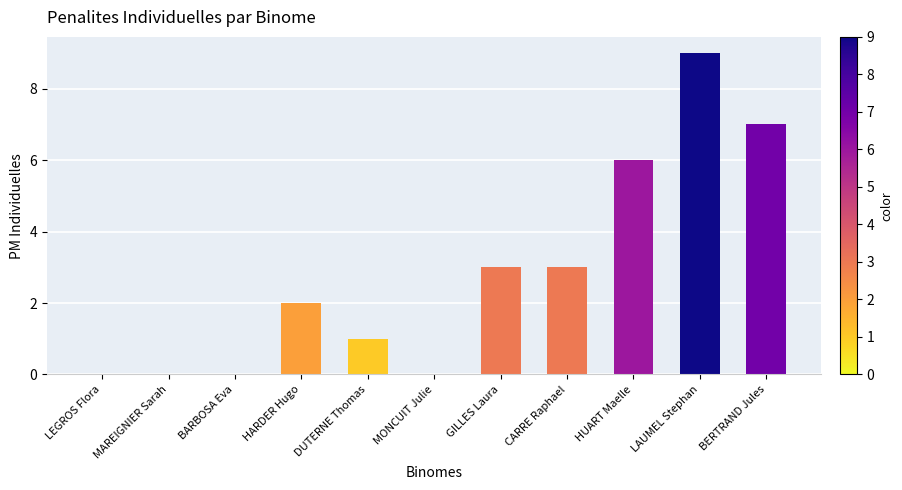

Reading left to right, what are all the values shown in this chart?

0	0	0	2	1	0	3	3	6	9	7